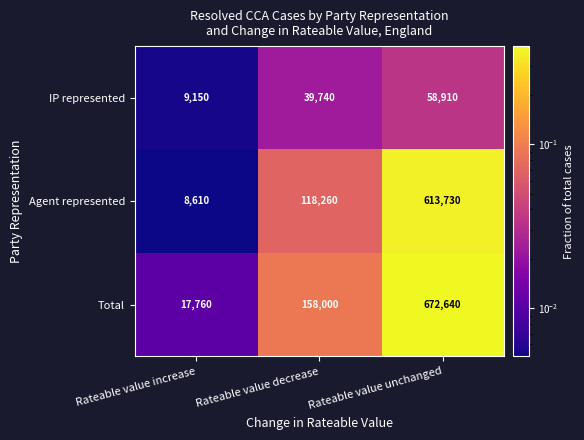

At which label is IP represented closest to 34030?

Rateable value decrease